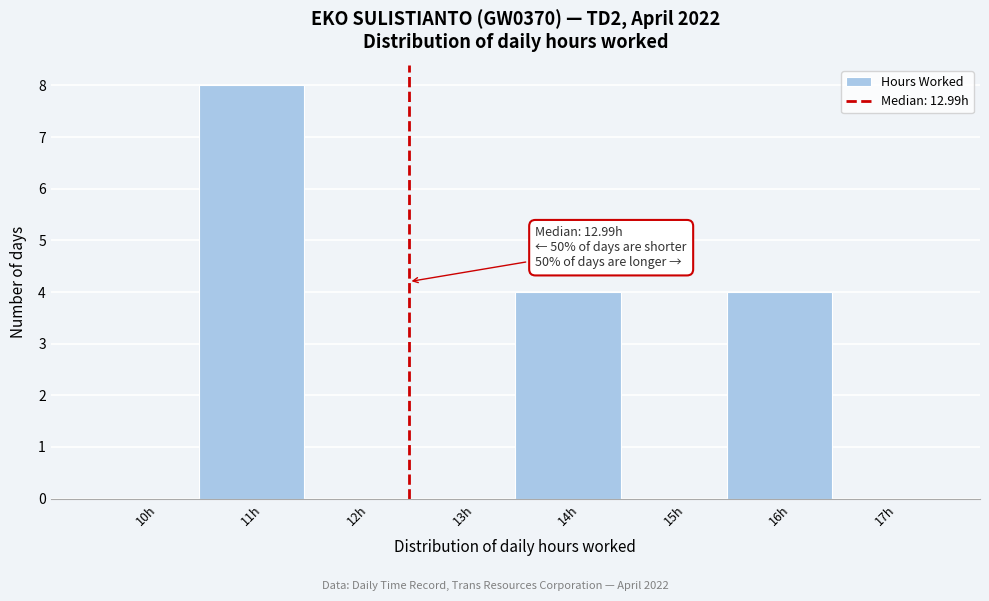

Reading left to right, extract all data points from this chart.

10h=0	11h=8	12h=0	13h=0	14h=4	15h=0	16h=4	17h=0